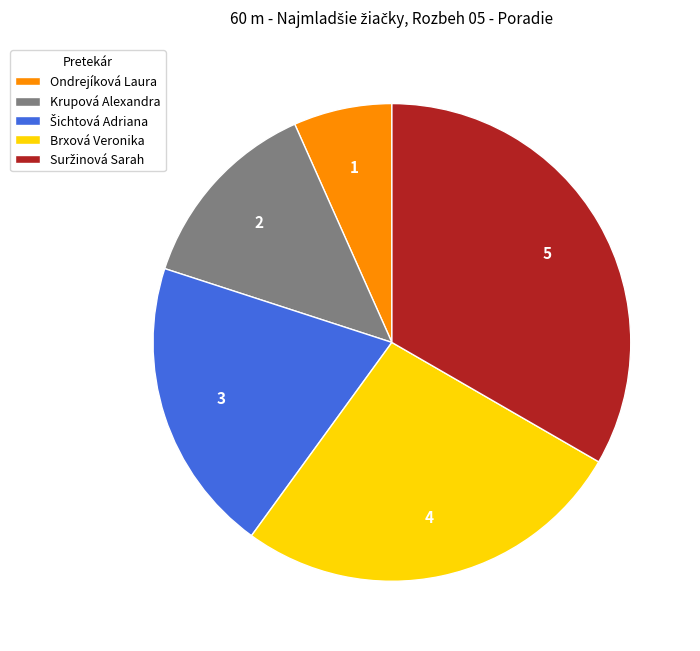

Is there a majority slice in this chart?

No